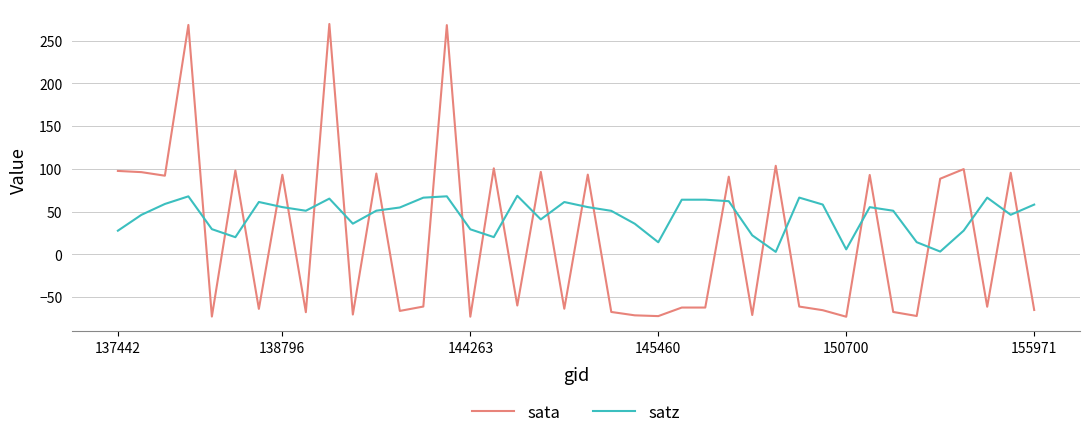

How many times do sata and satz cross each other?

27